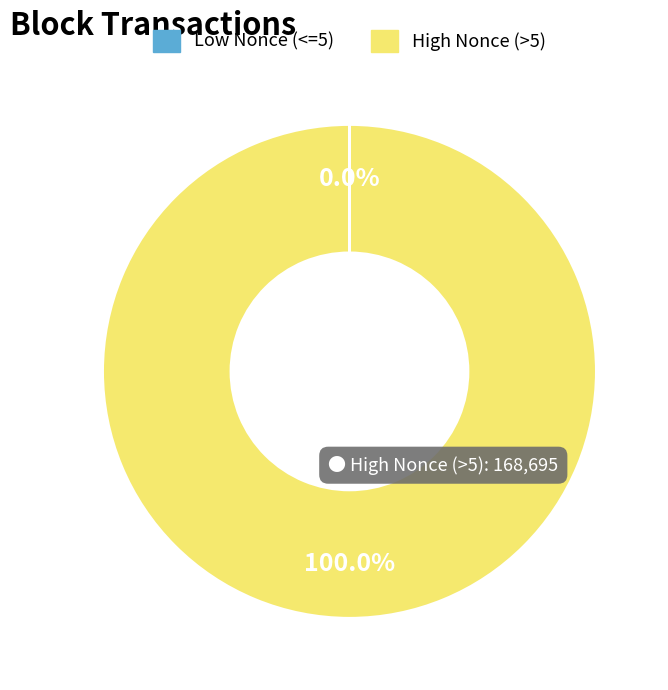

Does any single category account for the majority?

Yes